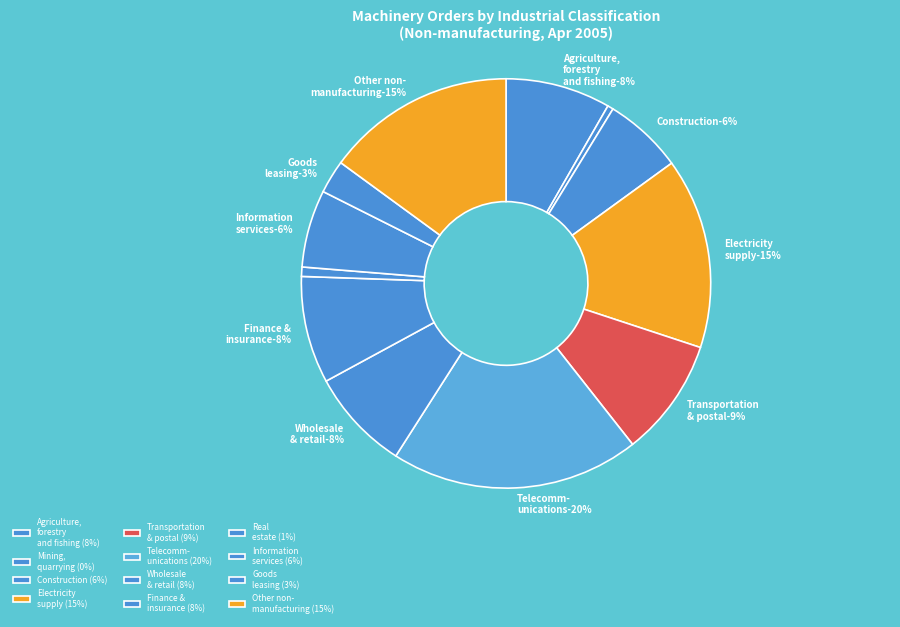

Rank the categories by value from highest to lowest.

Telecommunications, Electricity supply, and, Other non-manufacturing, Transportation, and postal activities, Finance and insurance, Agriculture, forestry and fishing, Wholesale and retail trade, Construction, Information services, Goods leasing, Real estate, Mining, quarrying of stone and gravel